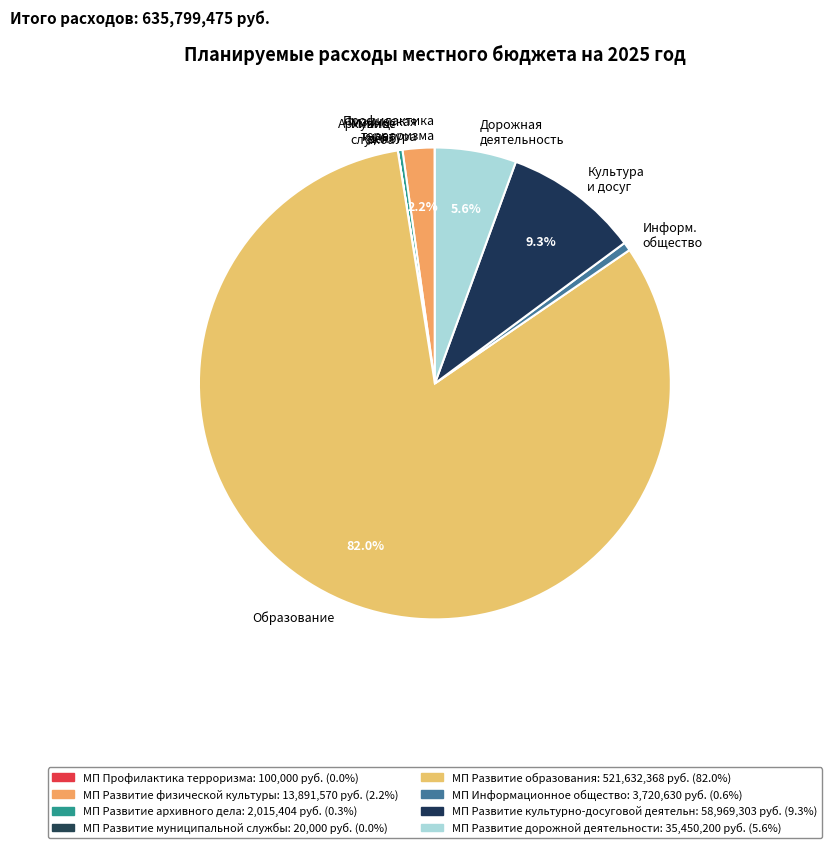

Which slice is the largest?

Образование